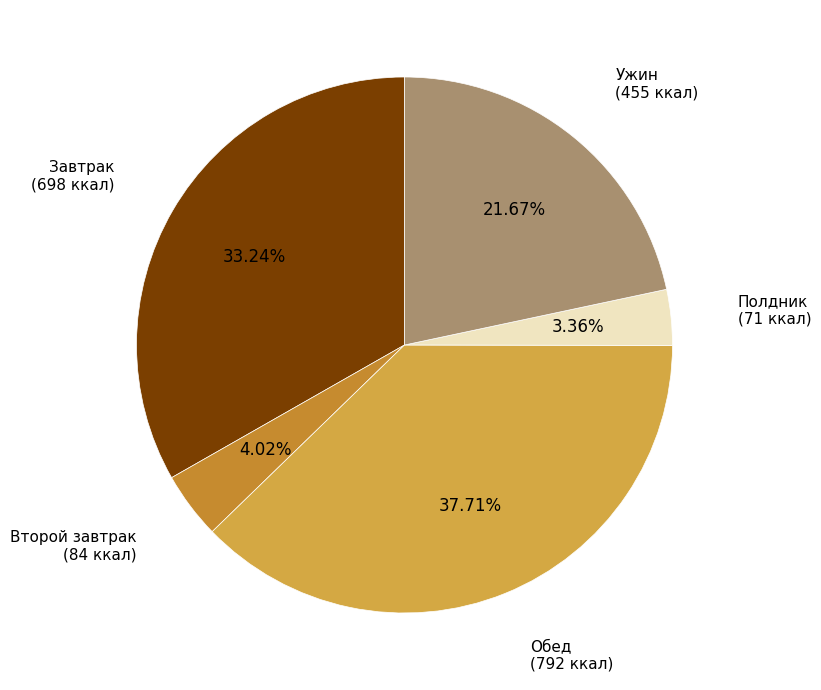

How many slices are in this pie chart?

5